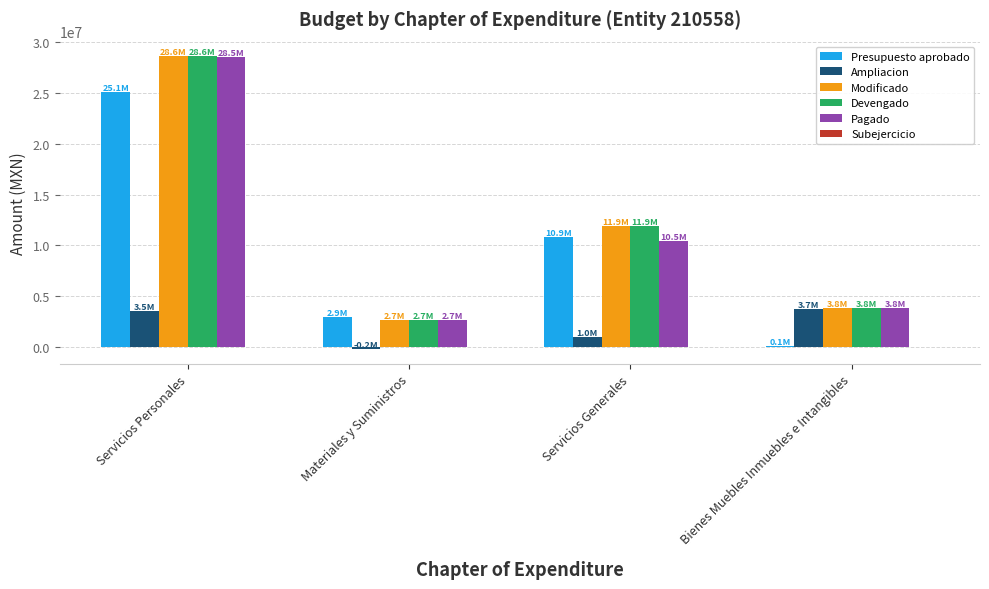

Reading left to right, what are all the values shown in this chart?

Presupuesto aprobado: Servicios Personales=25133700.0	Materiales y Suministros=2907061.0	Servicios Generales=10862308.0	Bienes Muebles Inmuebles e Intangibles=67680.0
Ampliacion: Servicios Personales=3499170.2	Materiales y Suministros=-220860.2	Servicios Generales=999081.8	Bienes Muebles Inmuebles e Intangibles=3722608.2
Modificado: Servicios Personales=28632870.2	Materiales y Suministros=2686200.8	Servicios Generales=11861389.8	Bienes Muebles Inmuebles e Intangibles=3790288.2
Devengado: Servicios Personales=28632870.2	Materiales y Suministros=2686200.8	Servicios Generales=11861389.8	Bienes Muebles Inmuebles e Intangibles=3790288.2
Pagado: Servicios Personales=28531957.7	Materiales y Suministros=2683305.8	Servicios Generales=10469787.1	Bienes Muebles Inmuebles e Intangibles=3790288.2